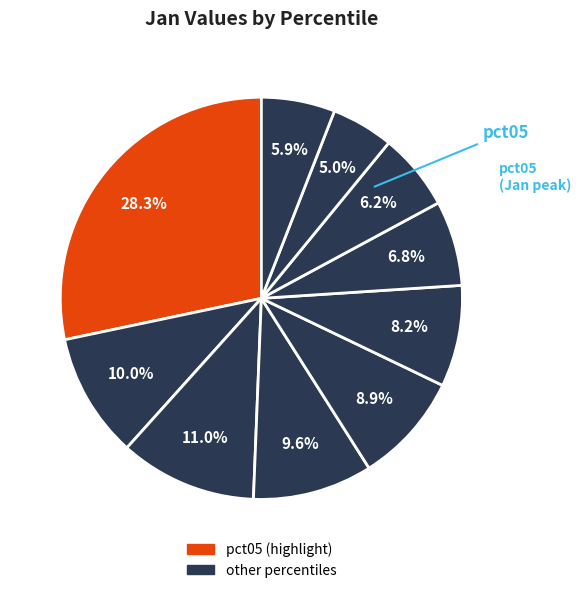

Rank the categories by value from lowest to highest.

pct85, pct95, pct75, pct65, pct55, pct45, pct35, pct15, pct25, pct05